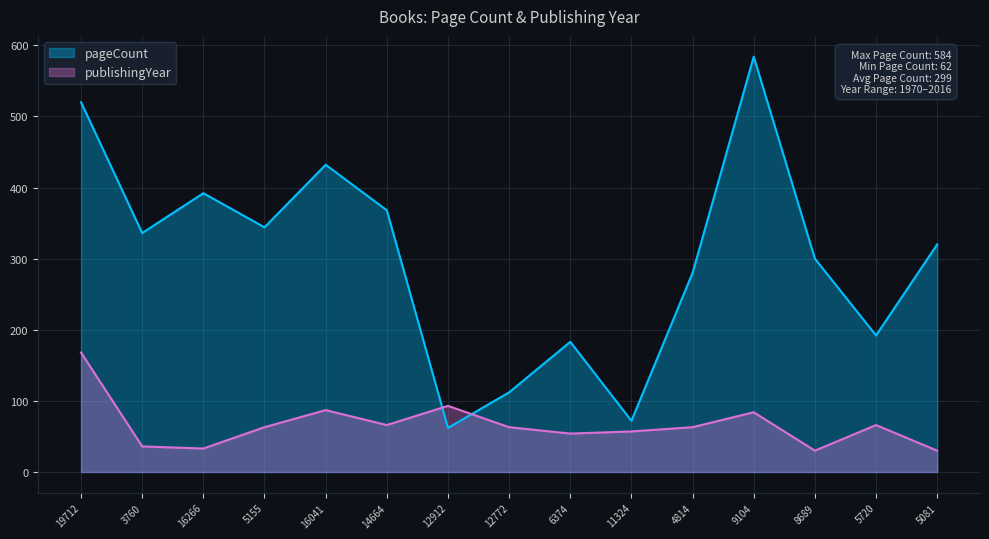

Which series has the widest spread of values?

pageCount